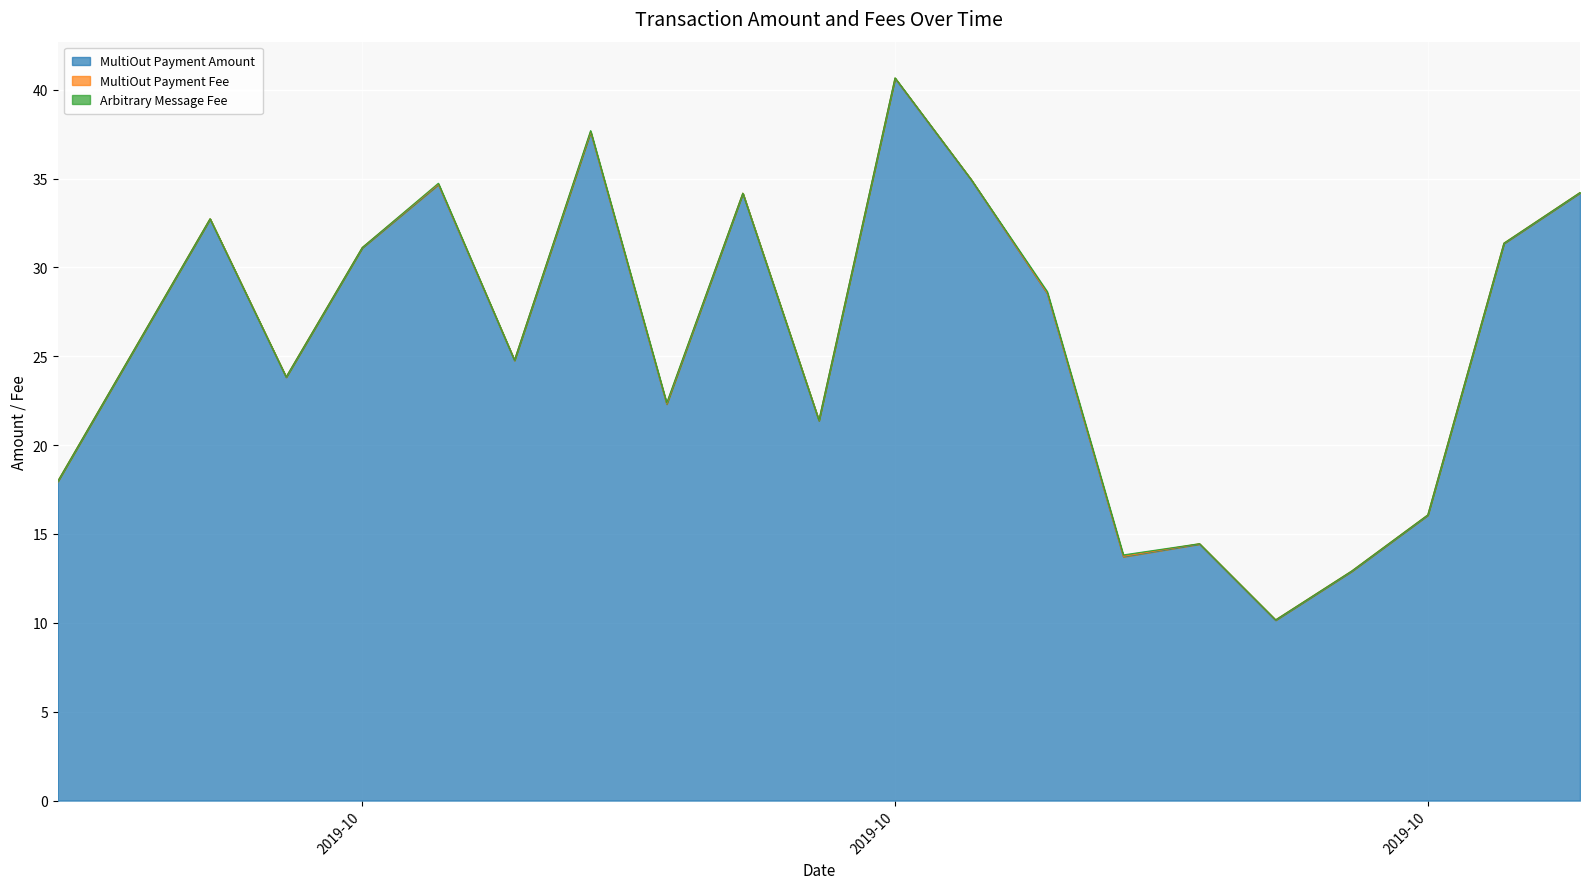

At which label does MultiOut Payment Amount first exceed 28?

2019-10-31